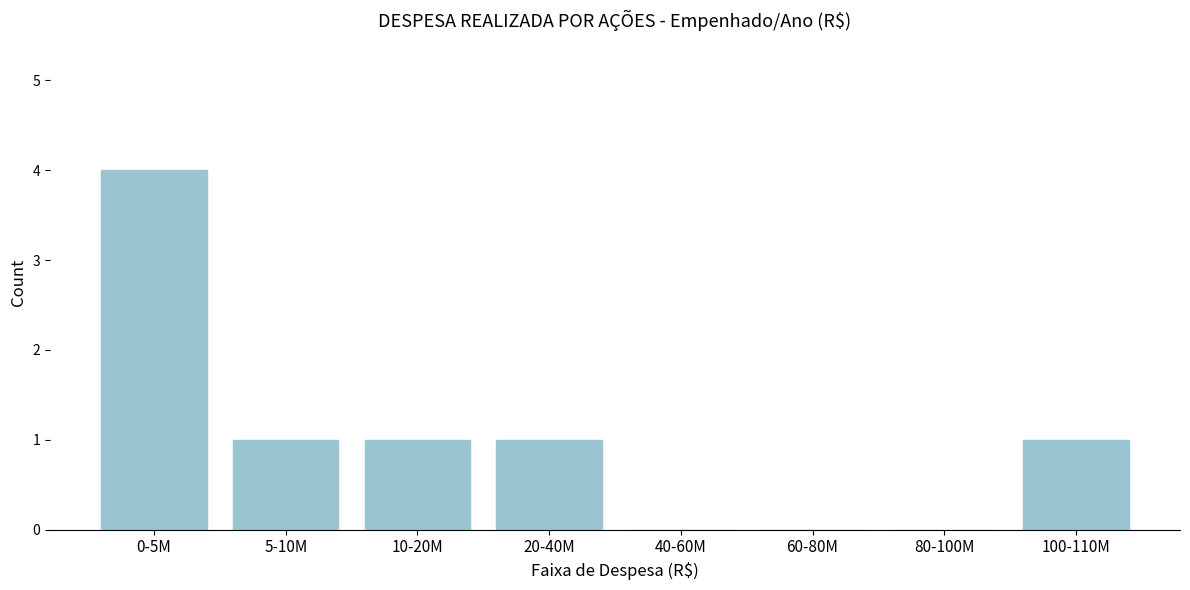

Reading left to right, transcribe all the data shown in this chart.

0-5M=4	5-10M=1	10-20M=1	20-40M=1	40-60M=0	60-80M=0	80-100M=0	100-110M=1